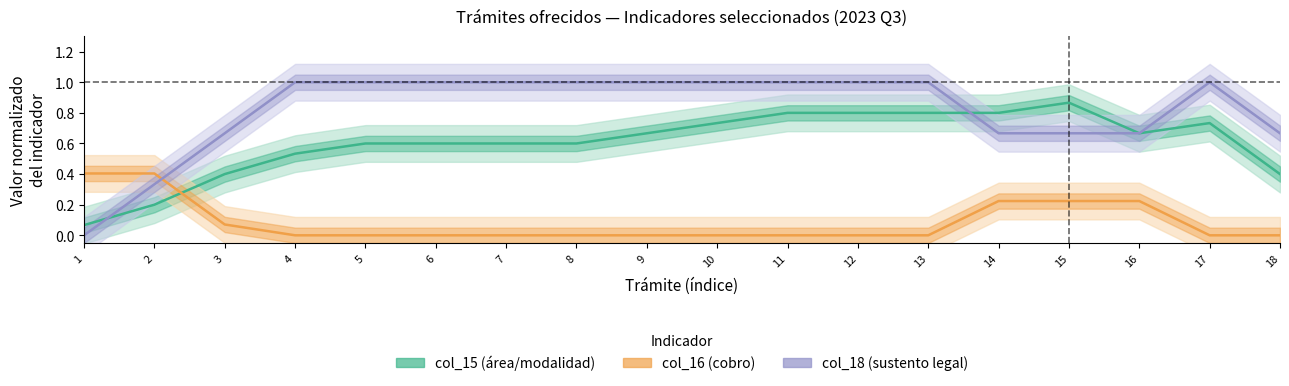

What are all the series names shown in the legend?

col_15 (área/modalidad), col_16 (cobro), col_18 (sustento legal)